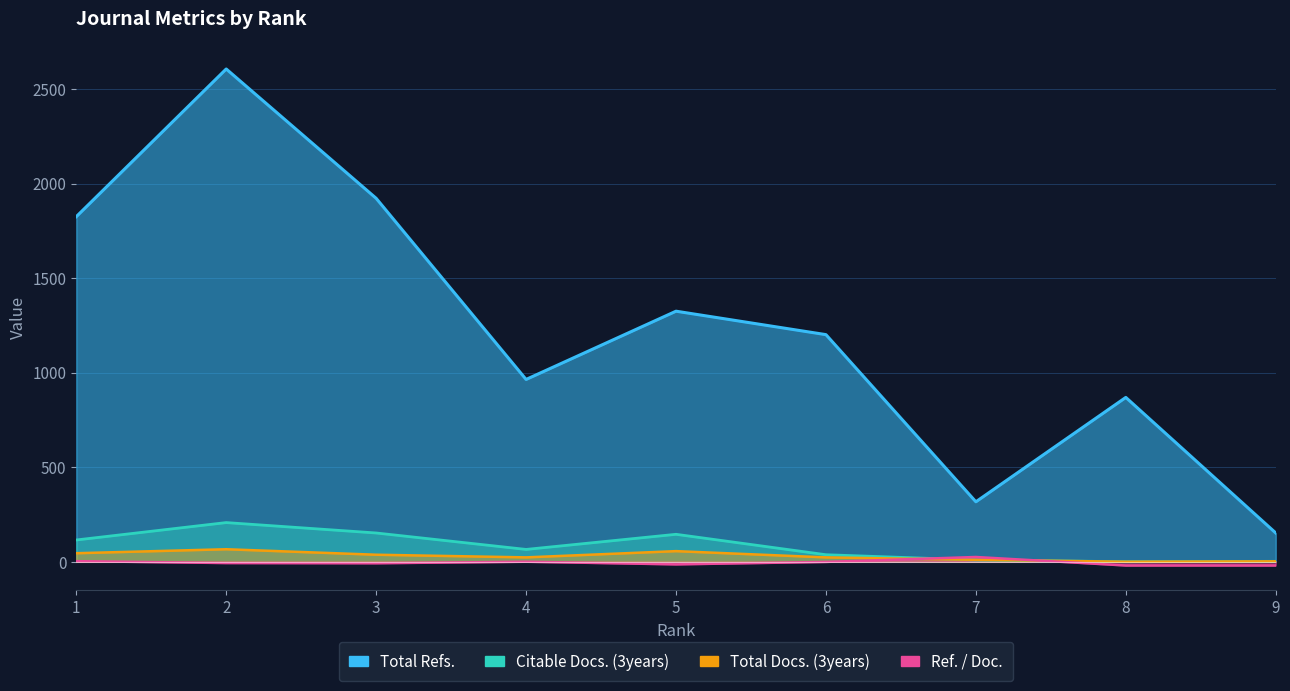

What is the difference between the maximum and minimum values in the Total Docs. (3years) series?

66